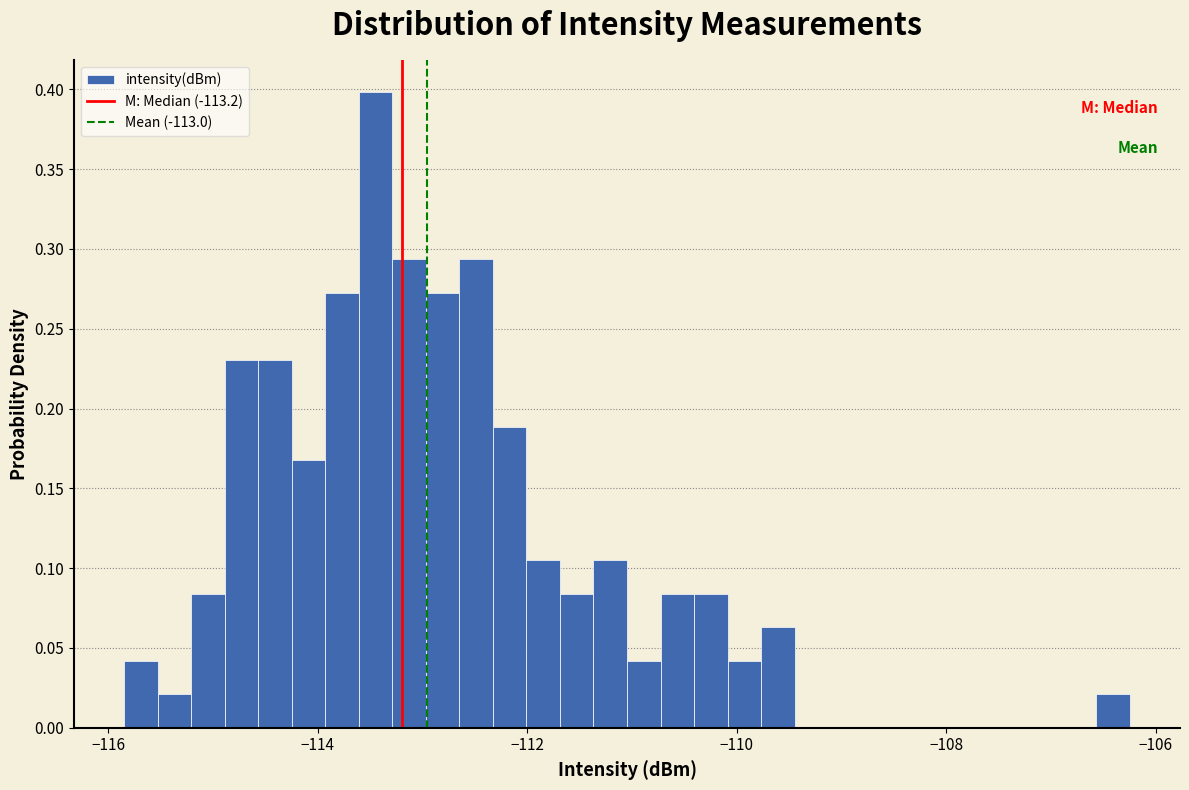

Around what value on the x-axis is the tallest bar? Give the approximate position of its centre, as read against the axis.

-113.4